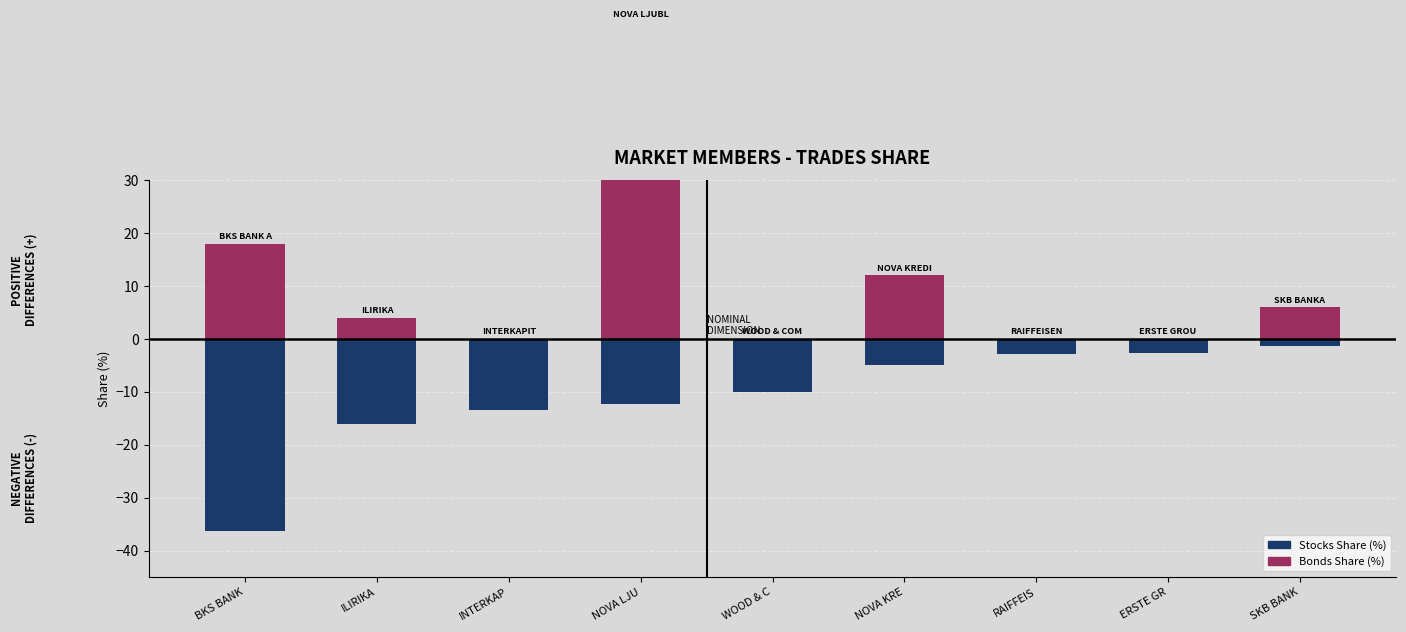

How many values in Total Share (%) are above zero?

3